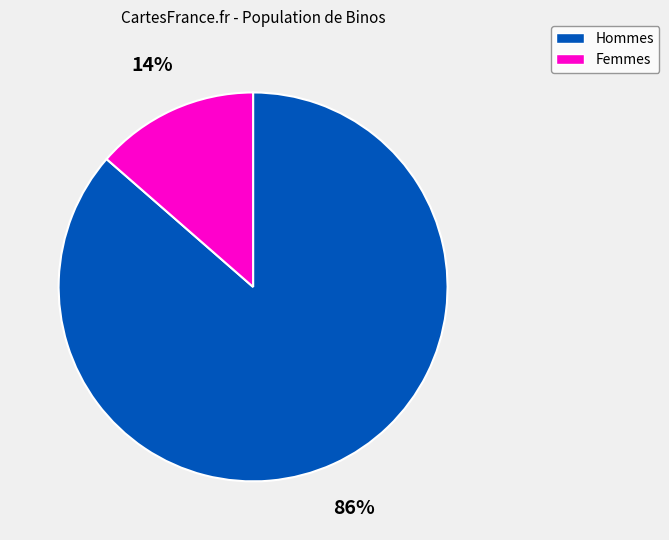

Is there a majority slice in this chart?

Yes